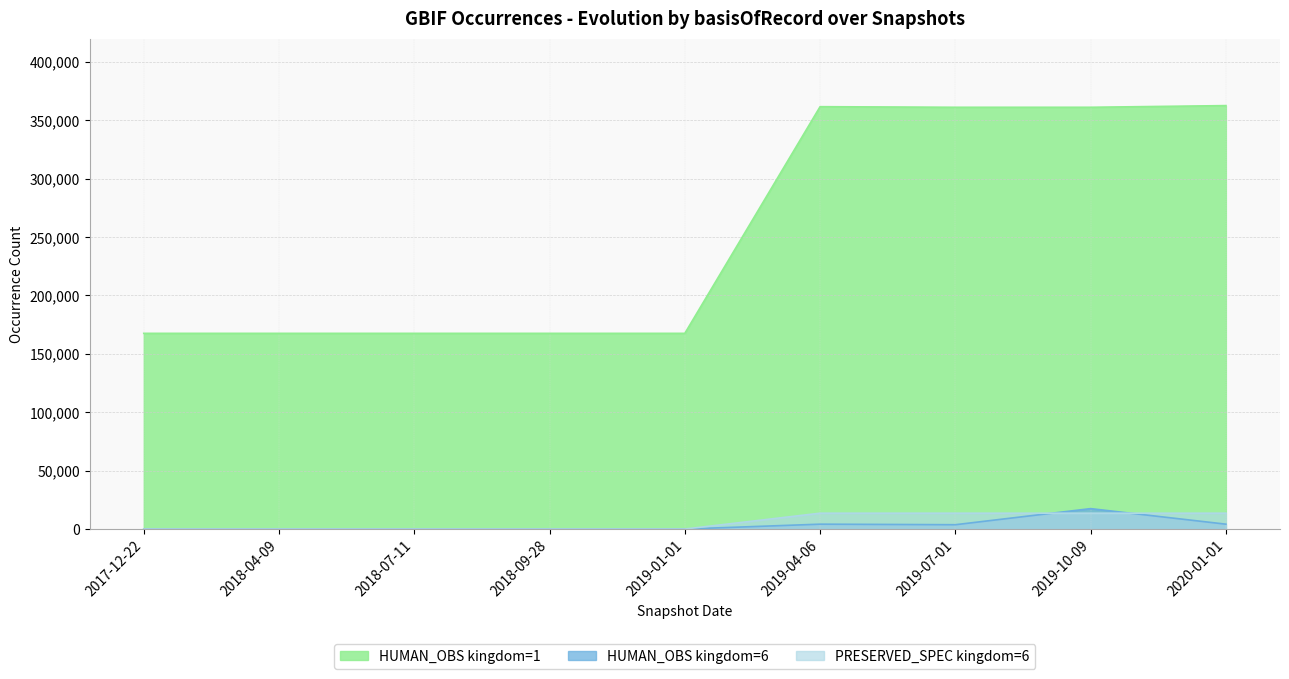

How many distinct data groups are displayed?

3